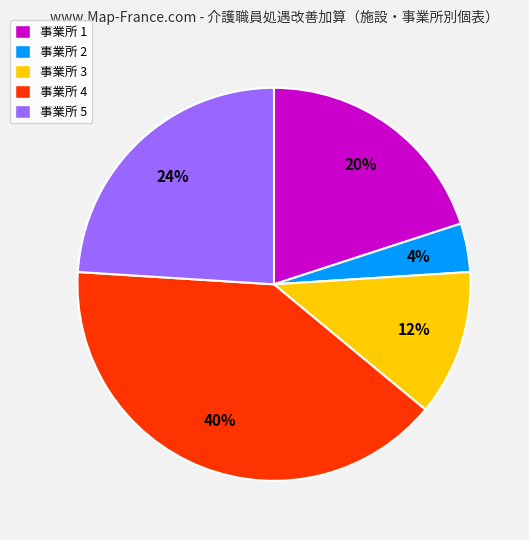

Combined, do 事業所 5 and 事業所 2 account for over 50%?

No